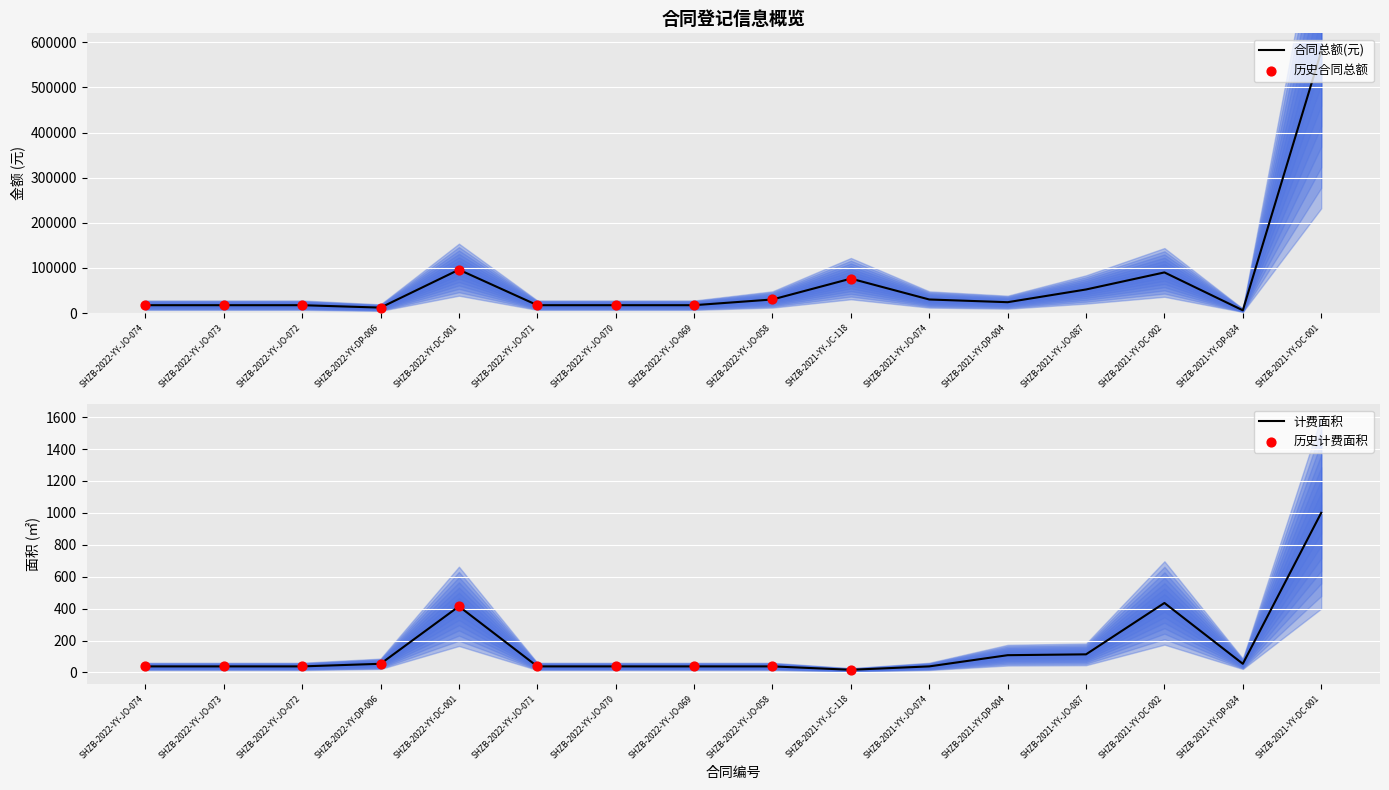

Which series has the largest total across all categories?

合同总额(元)